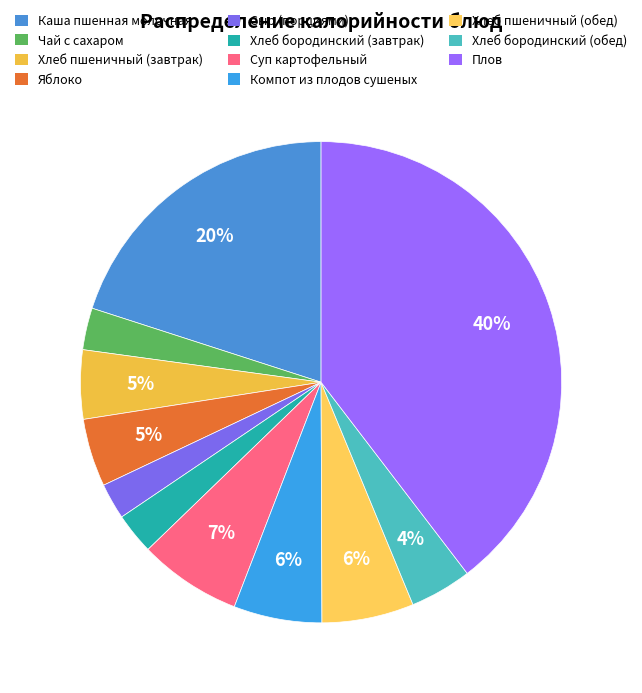

How many slices are in this pie chart?

11